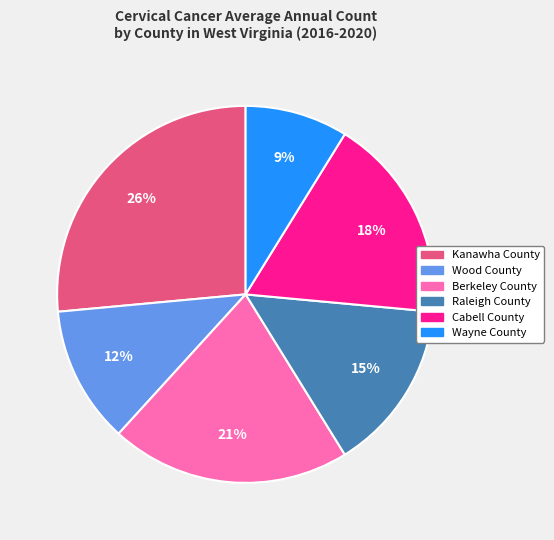

Which category has the smallest portion of the pie?

Wayne County